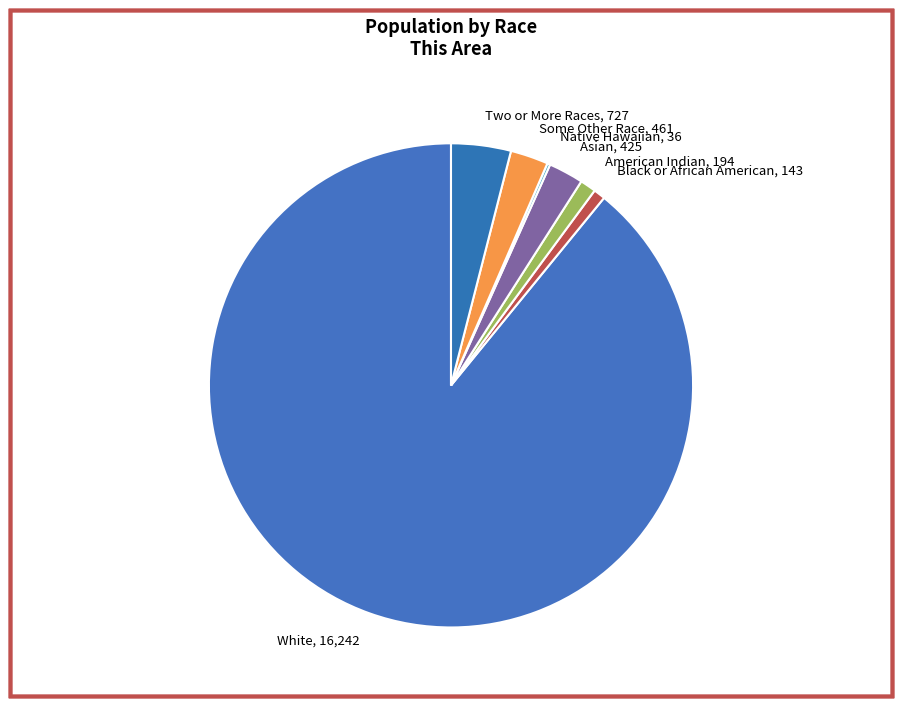

What is the ratio of the value at Two or More Races, 727 to the value at American Indian, 194?

3.7